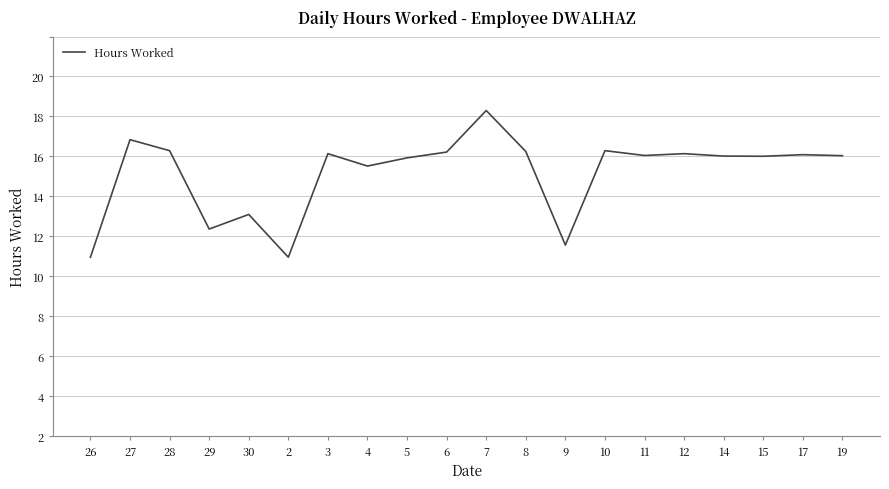

What is the average value?

13.2